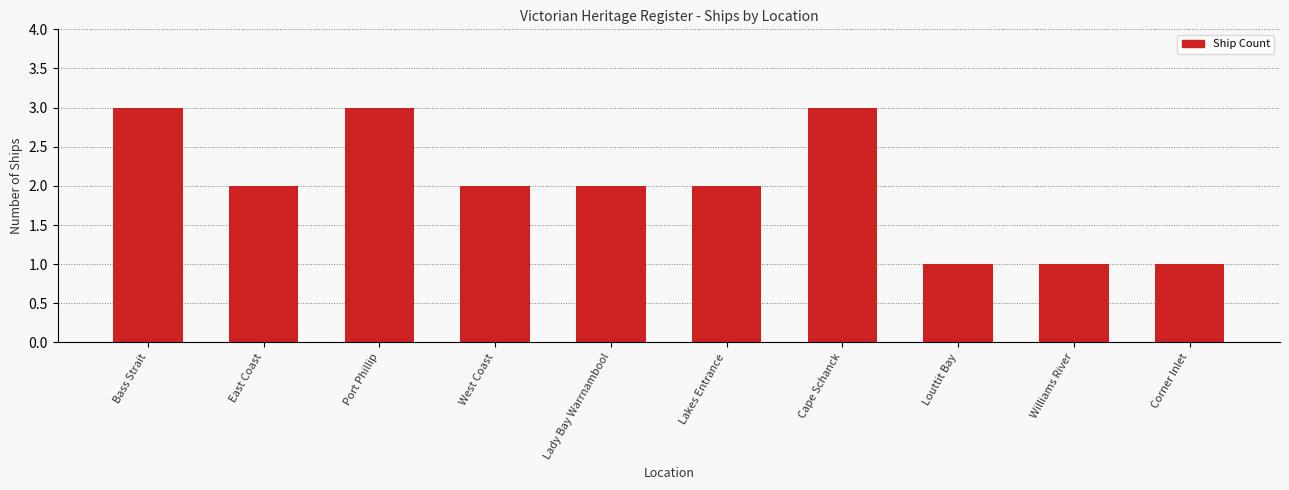

What is the difference between the maximum and second lowest values?

2